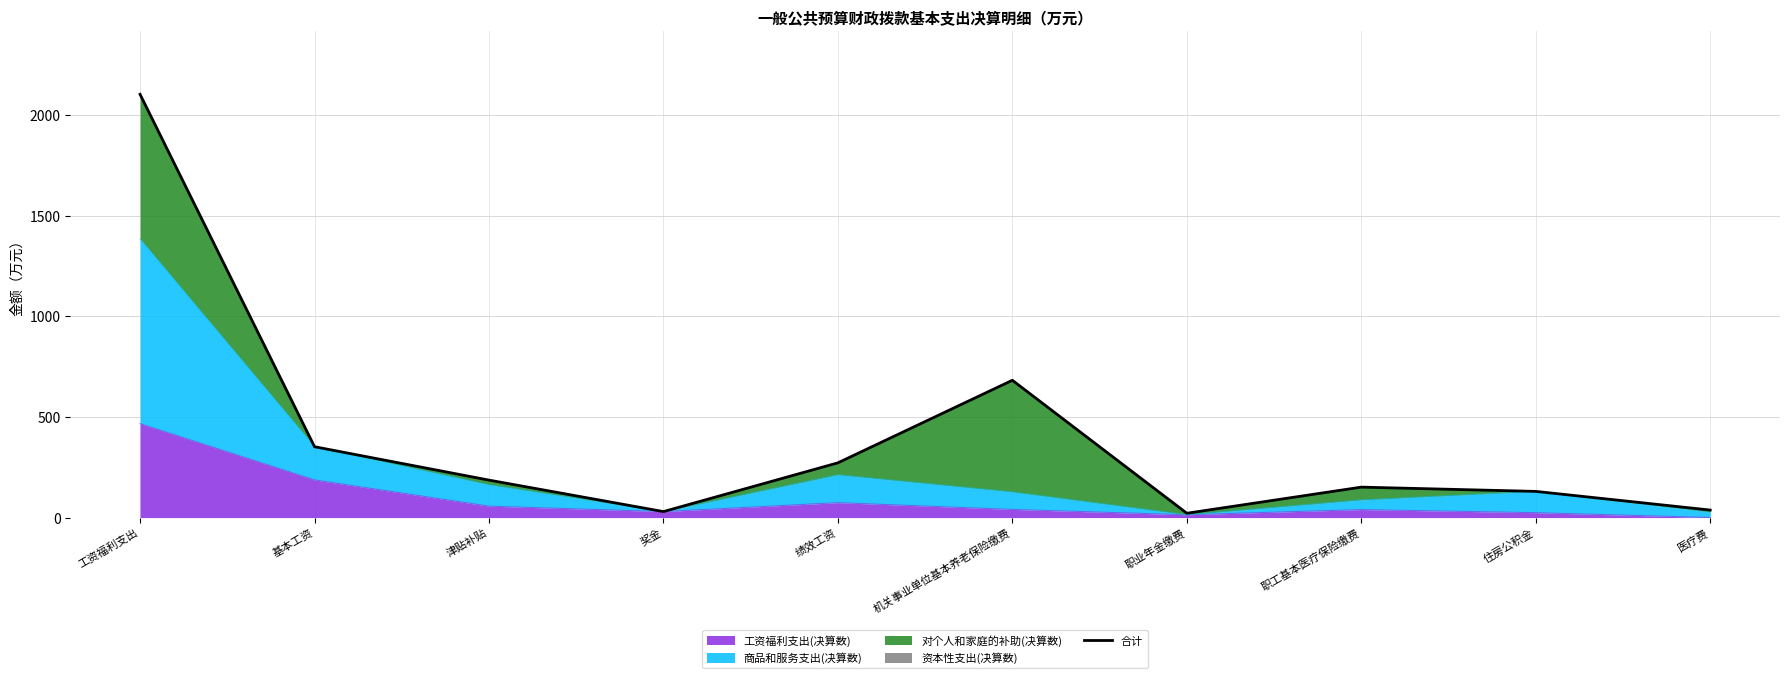

Reading left to right, what are all the values shown in this chart?

2104.2	352.3	186.3	29.8	272.2	682.6	21.5	151.4	130.2	37.4